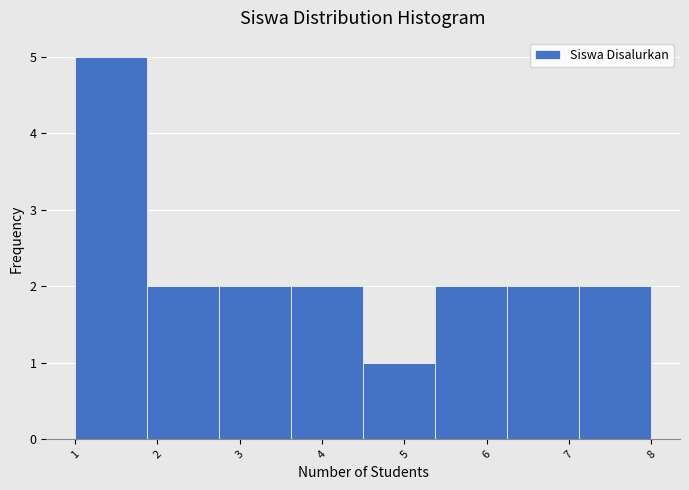

How tall is the bar that spans 1.0 to 1.9 on the x-axis? Neither the bar edges nor the heights are printed on the chart, so give them approximately, as read against the axes.

5